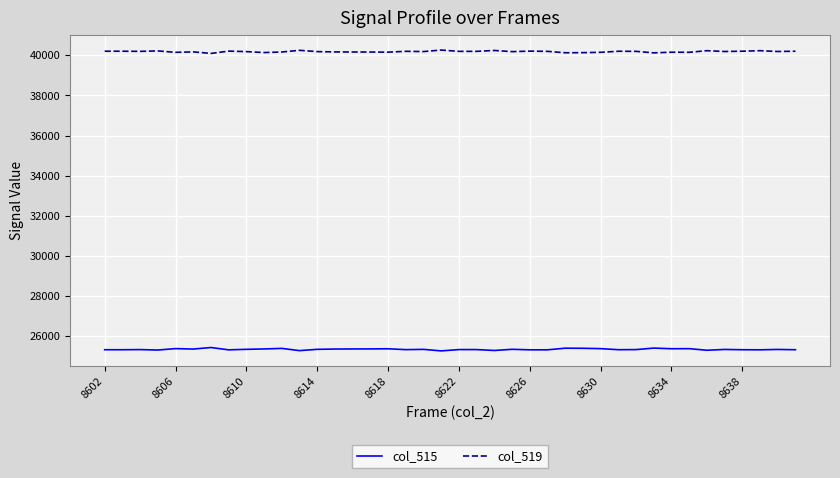

Which series has the largest total across all categories?

col_519